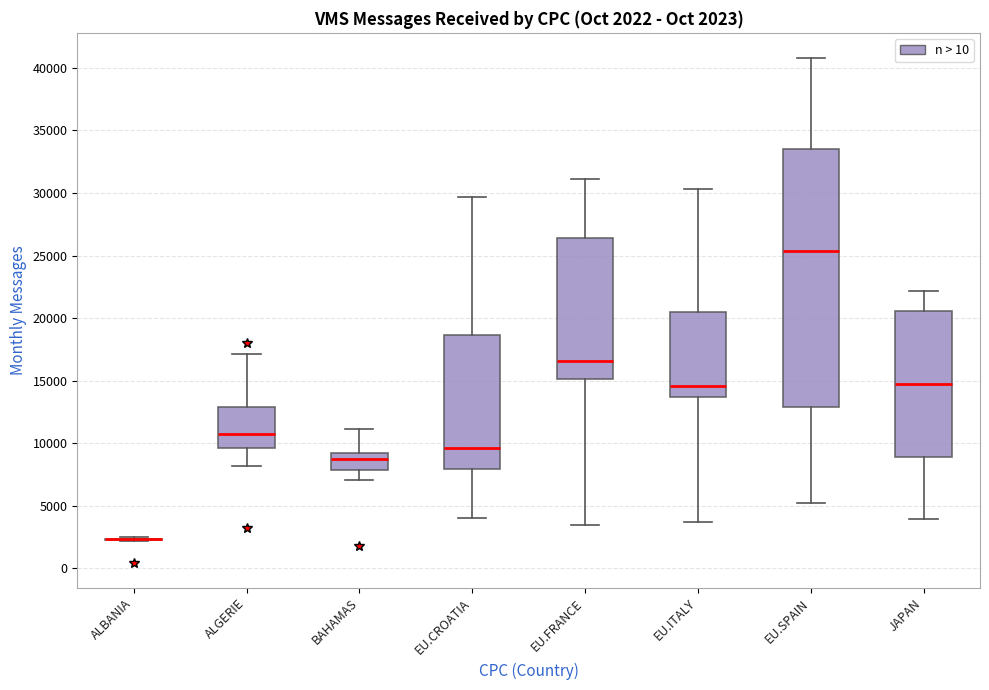

Which box is the tallest, from its lower edge to its upper edge?

EU.SPAIN